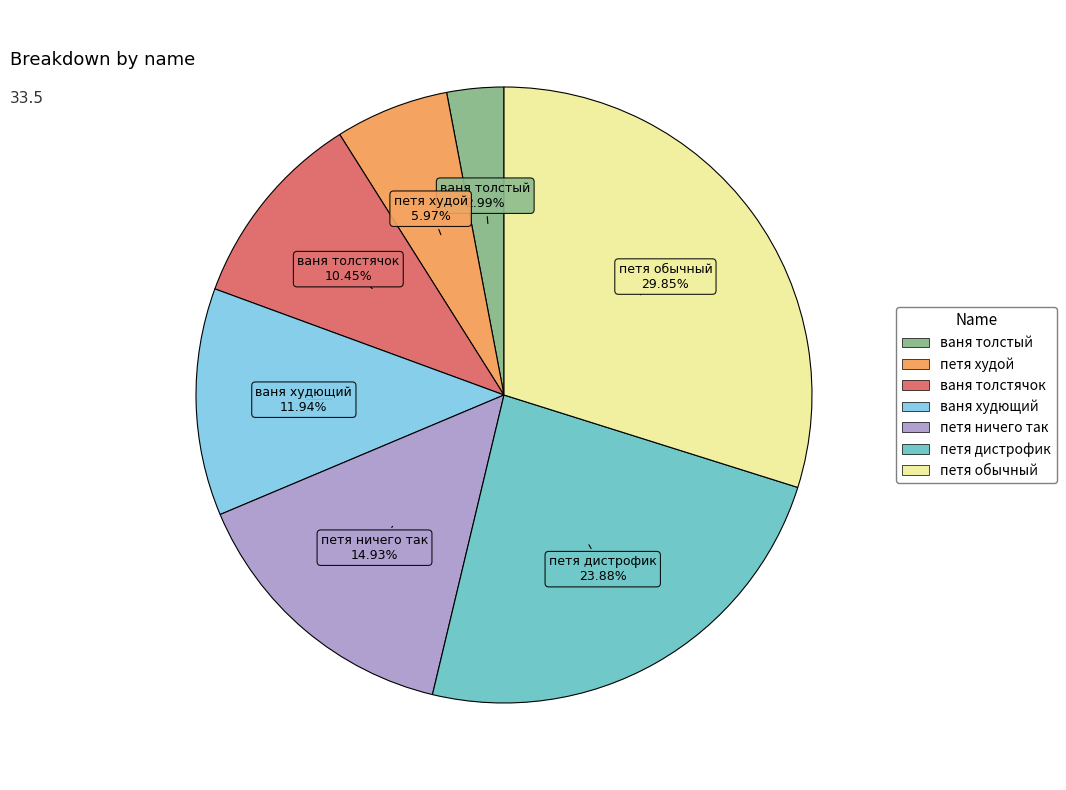

Does петя худой account for over 50% of the chart?

No